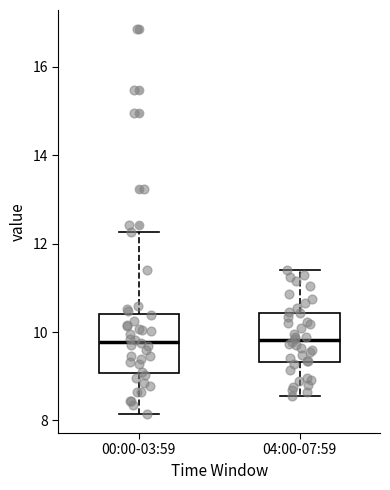

Reading left to right, transcribe this box plot: for each box, give where its median line is, the range the box spans, and where its two whiskers end, as read against the y-axis. The values are not printed on the chart, so give them approximately, as read against the axis.

00:00-03:59: median 9.8, box 9.0 to 10.4, whiskers 8.2 to 12.2
04:00-07:59: median 9.8, box 9.4 to 10.4, whiskers 8.6 to 11.4